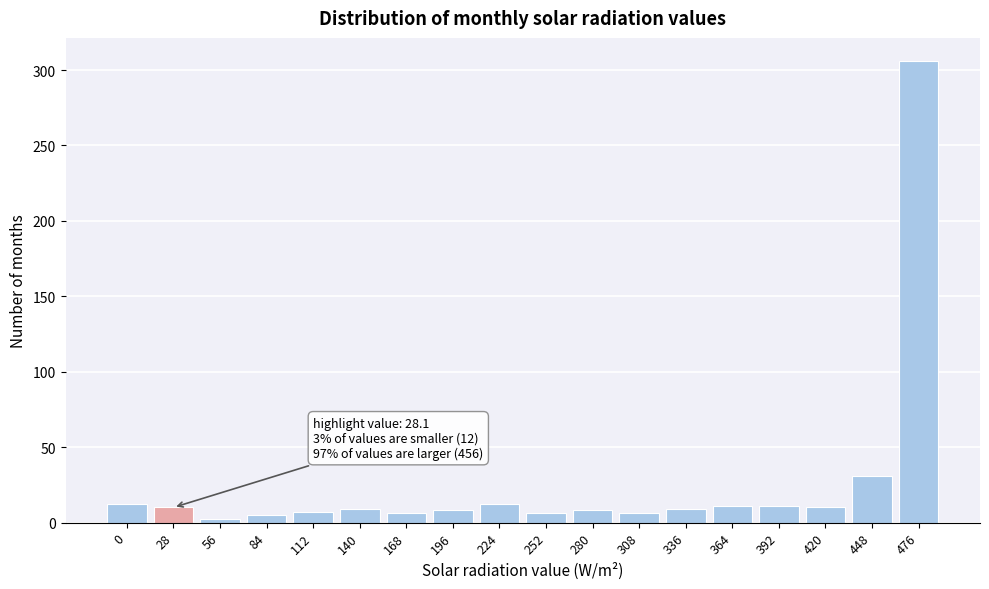

What value does the data have at 448, to the nearest 50?

50